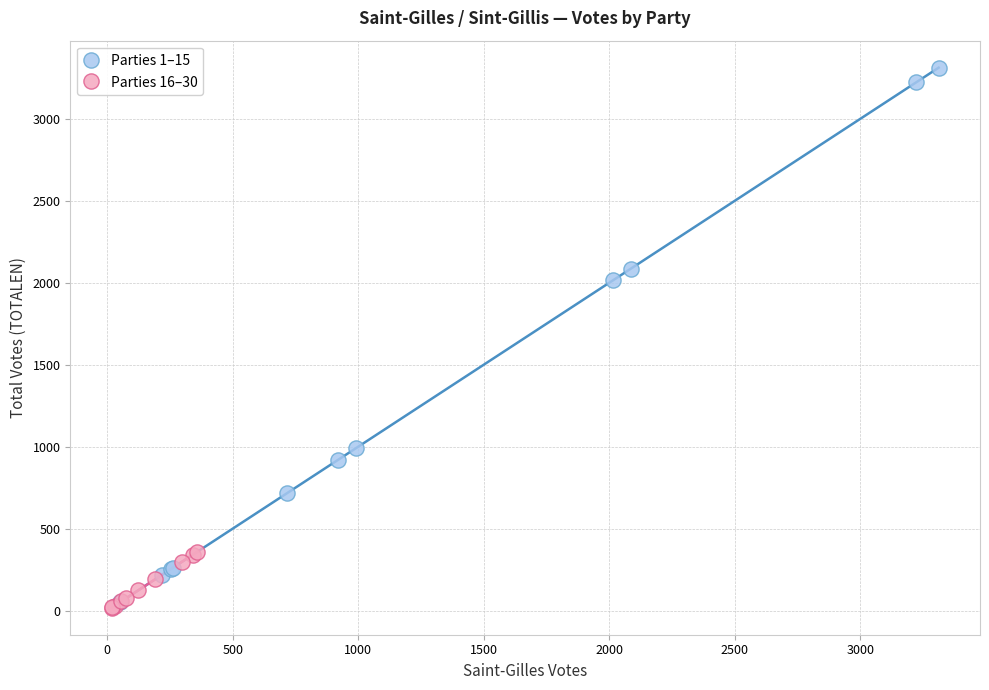

Which series reaches the maximum Y coordinate?

Parties 1–15